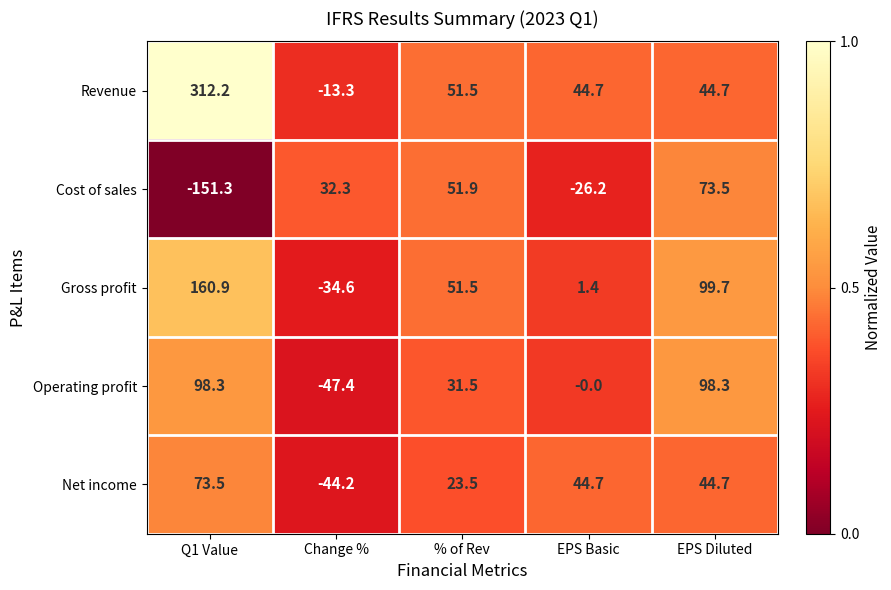

Which series has the widest spread of values?

Revenue